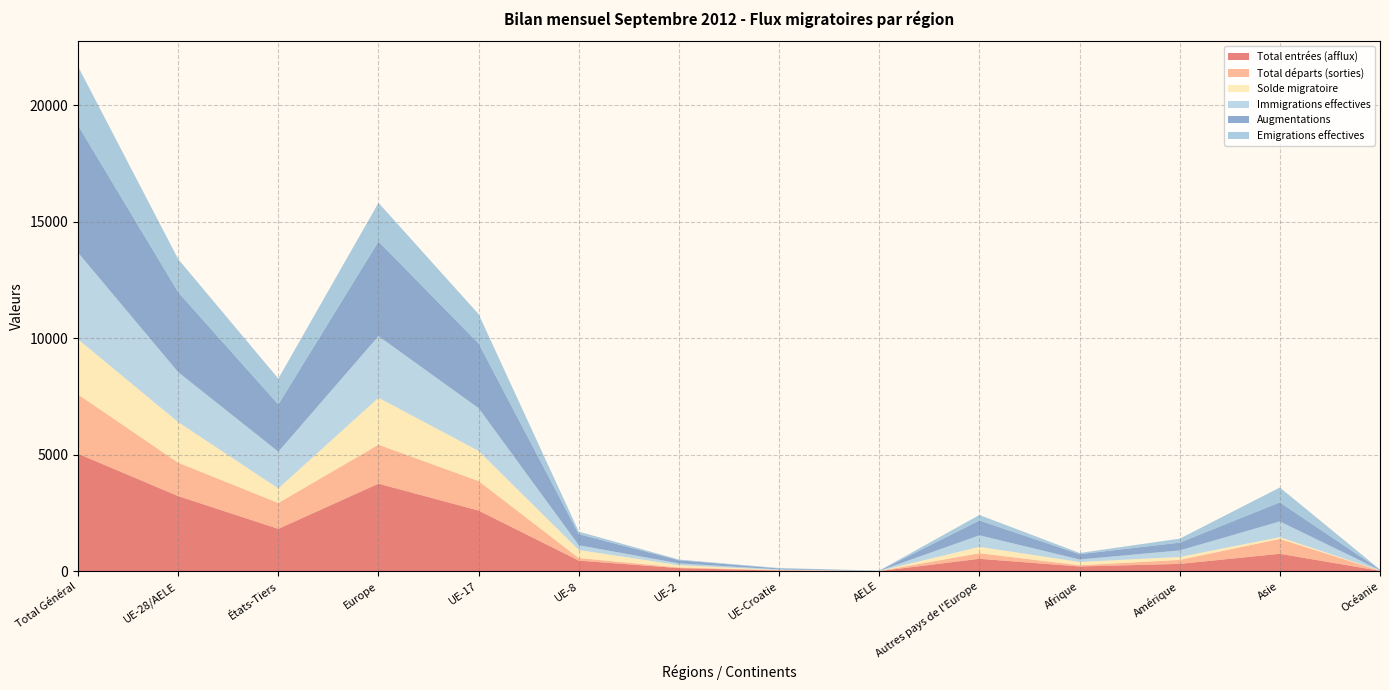

Reading left to right, transcribe all the data shown in this chart.

Total entrées (afflux): 5044	3225	1819	3759	2603	456	133	28	5	534	204	315	749	16
Total départs (sorties): 2545	1434	1111	1673	1267	110	30	21	6	239	52	172	639	9
Solde migratoire: 2370	1744	626	2017	1296	347	98	4	-1	273	143	127	75	7
Immigrations effectives: 3722	2146	1576	2644	1835	203	77	26	5	498	106	280	676	16
Augmentations: 5456	3429	2027	4062	2775	476	134	38	6	633	227	333	817	16
Emigrations effectives: 2535	1424	1111	1663	1260	108	29	21	6	239	52	172	639	9